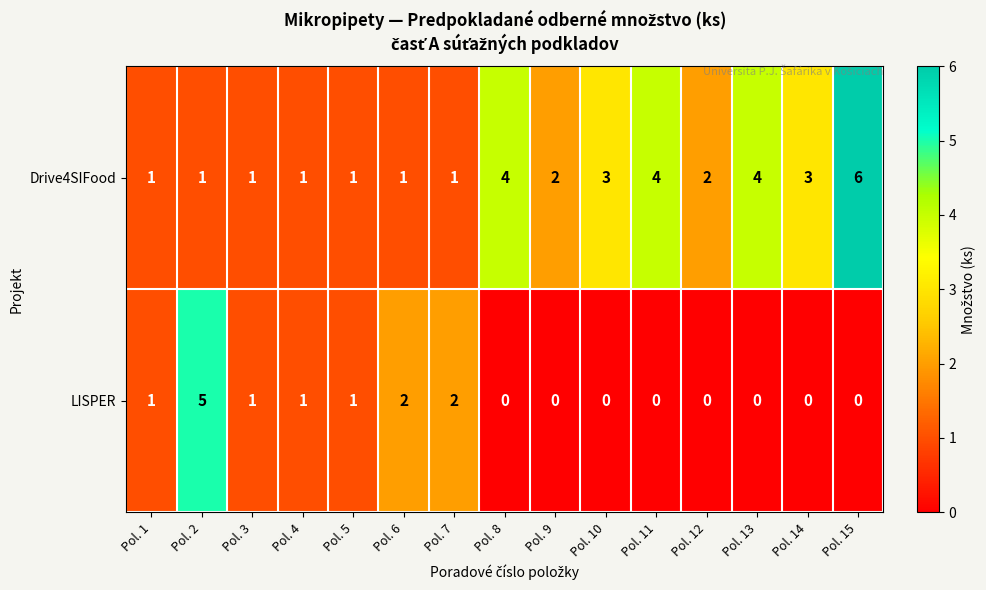

How many Drive4SIFood values are between 1 and 4?

14